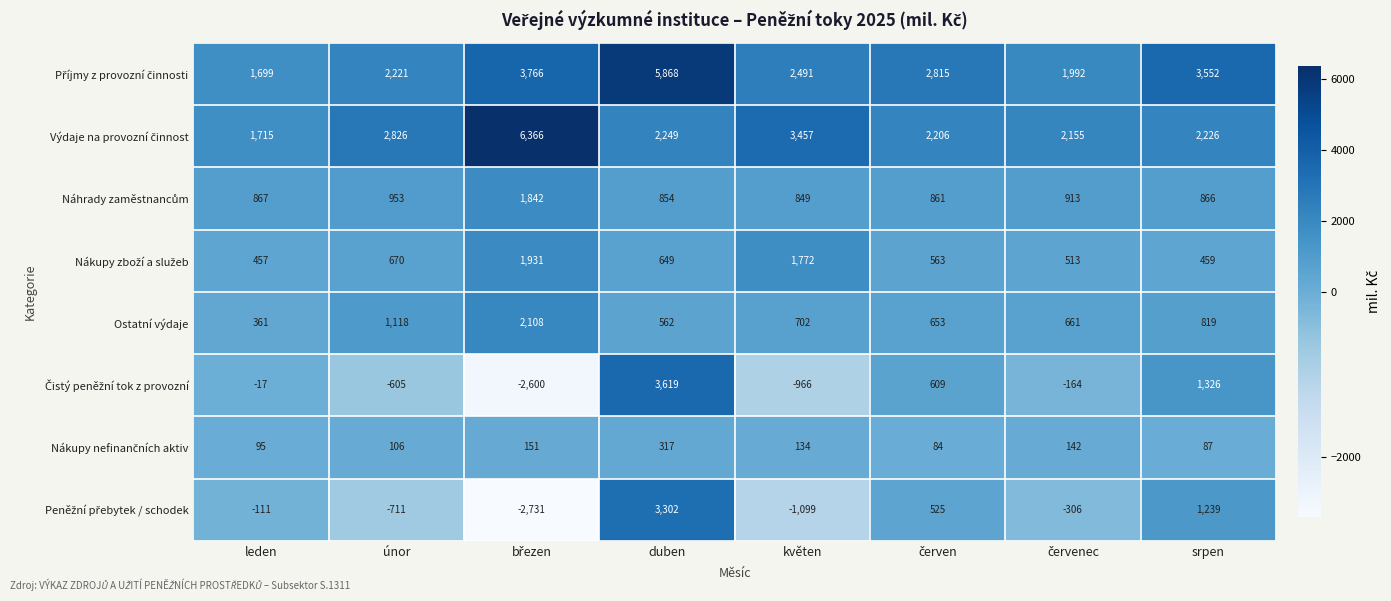

Where is Ostatní výdaje nearest to the value 1234?

únor